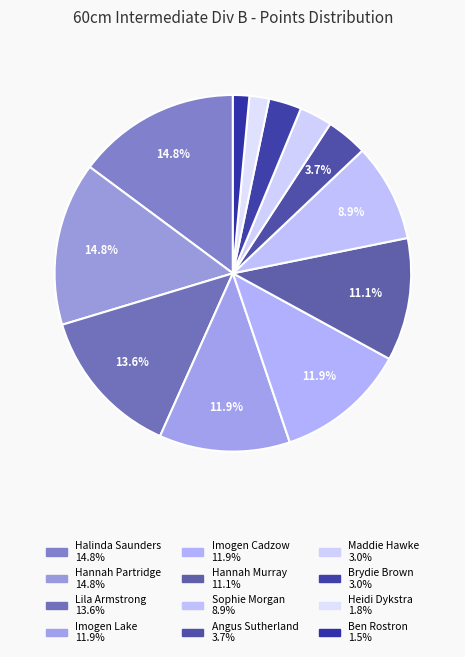

Which has a higher value, Hannah Partridge or Heidi Dykstra?

Hannah Partridge